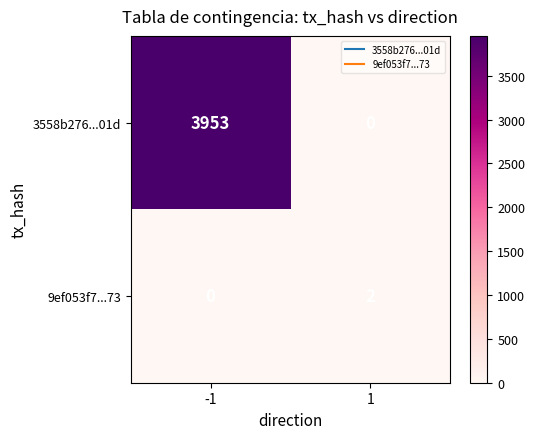

Count the number of data series in this chart.

2